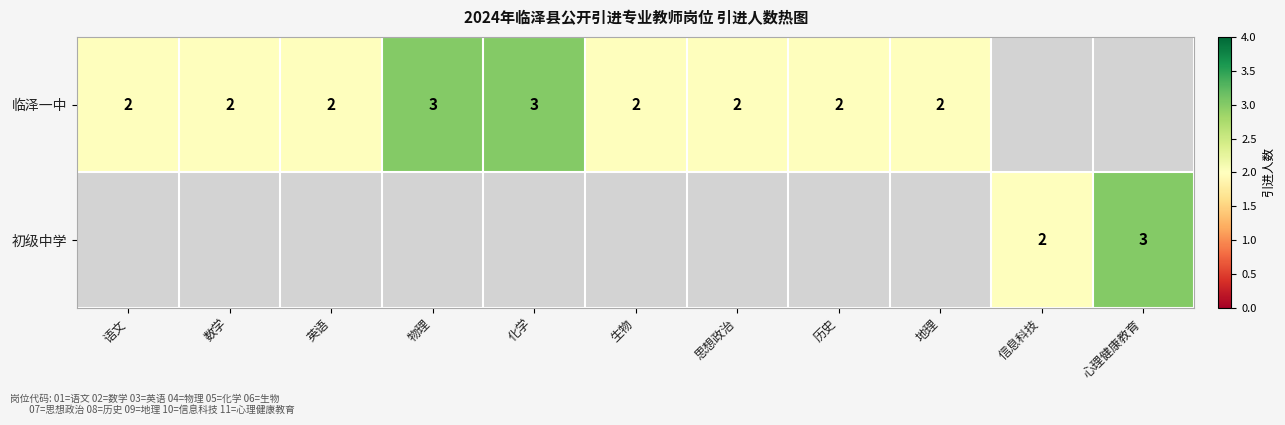

True or false: 临泽一中 has a value of 2 at 语文.

True